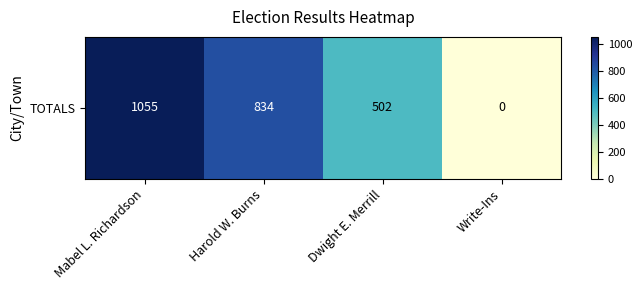

List the labels in order of value, smallest first.

Write-Ins, Dwight E. Merrill, Harold W. Burns, Mabel L. Richardson